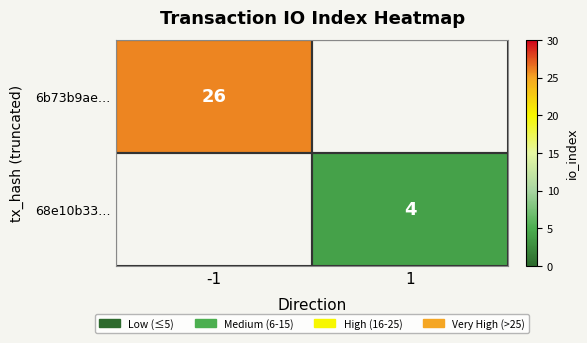

What is the difference between the highest and lowest values at 1?

4